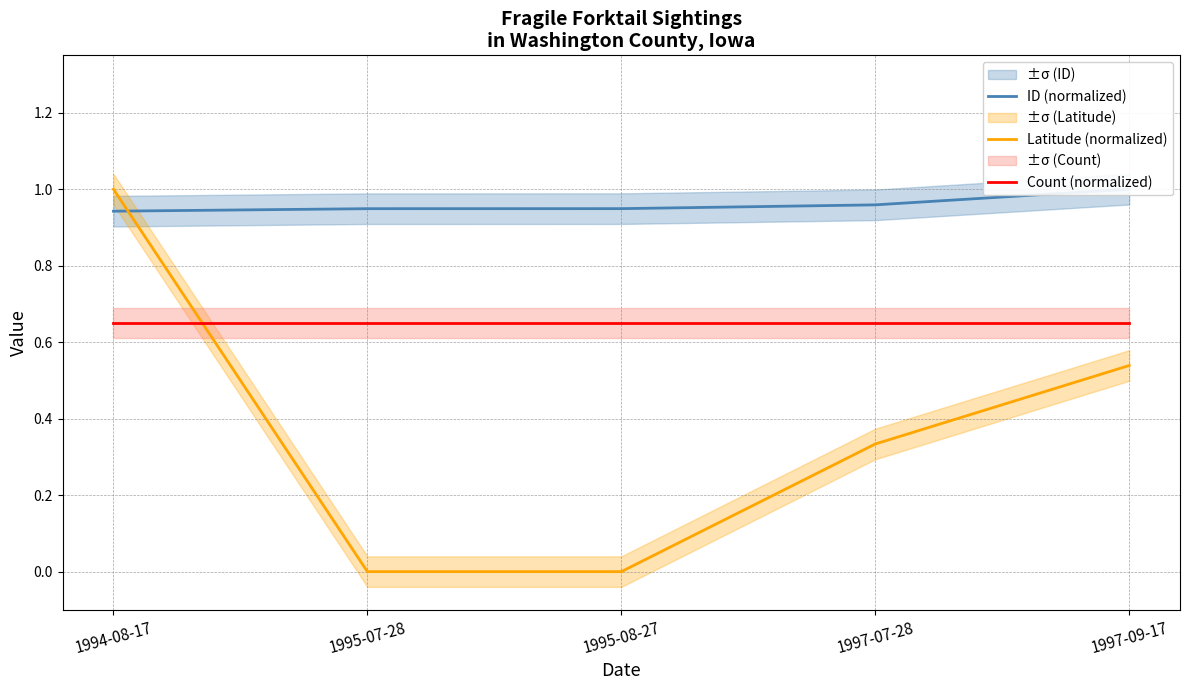

Rank the categories by Count (normalized) value from lowest to highest.

1994-08-17, 1995-07-28, 1995-08-27, 1997-07-28, 1997-09-17